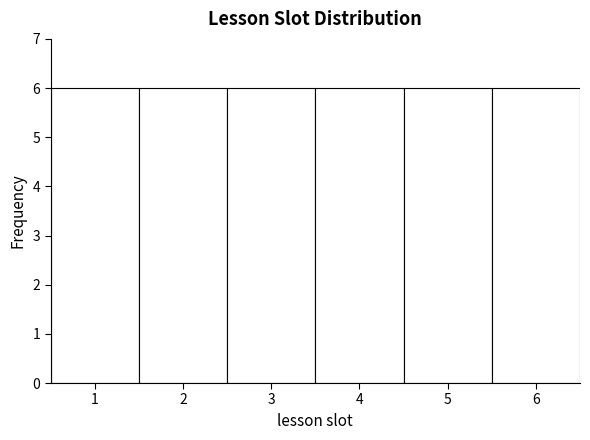

Reading left to right, transcribe this chart: for each bar, give the range it covers on the x-axis and its height. The values are not printed on the chart, so give them approximately, as read against the axis.

0.5 to 1.5: 6
1.5 to 2.5: 6
2.5 to 3.5: 6
3.5 to 4.5: 6
4.5 to 5.5: 6
5.5 to 6.5: 6